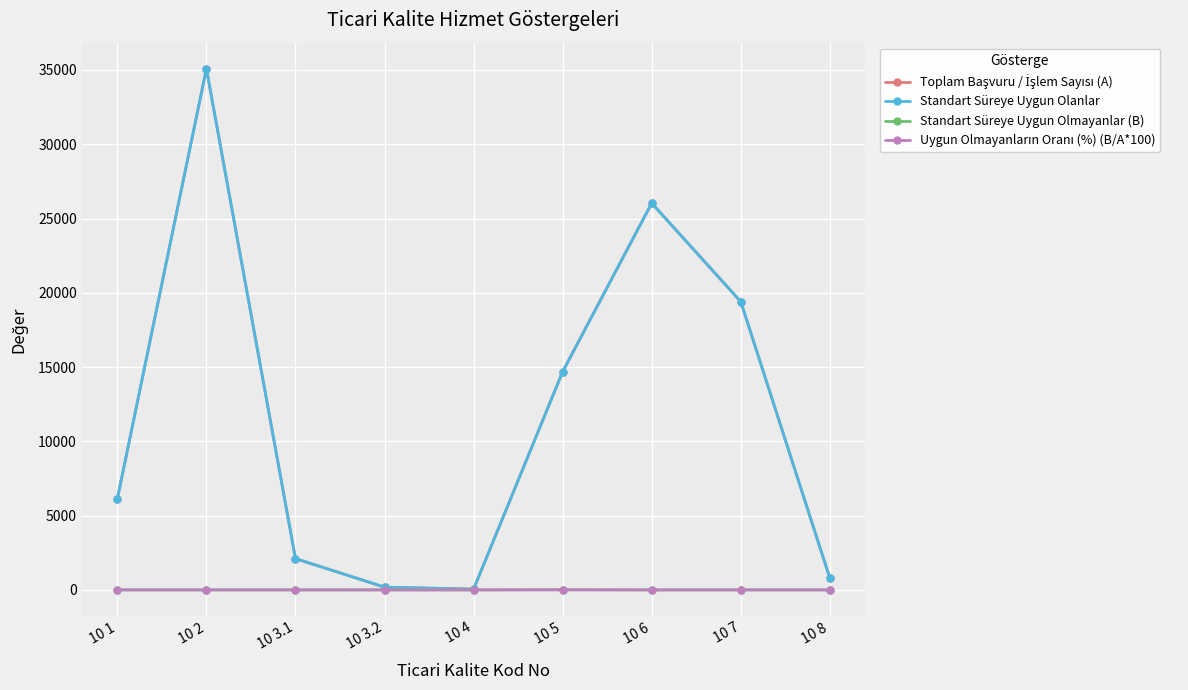

At which category is the sum across all series the highest?

10 2